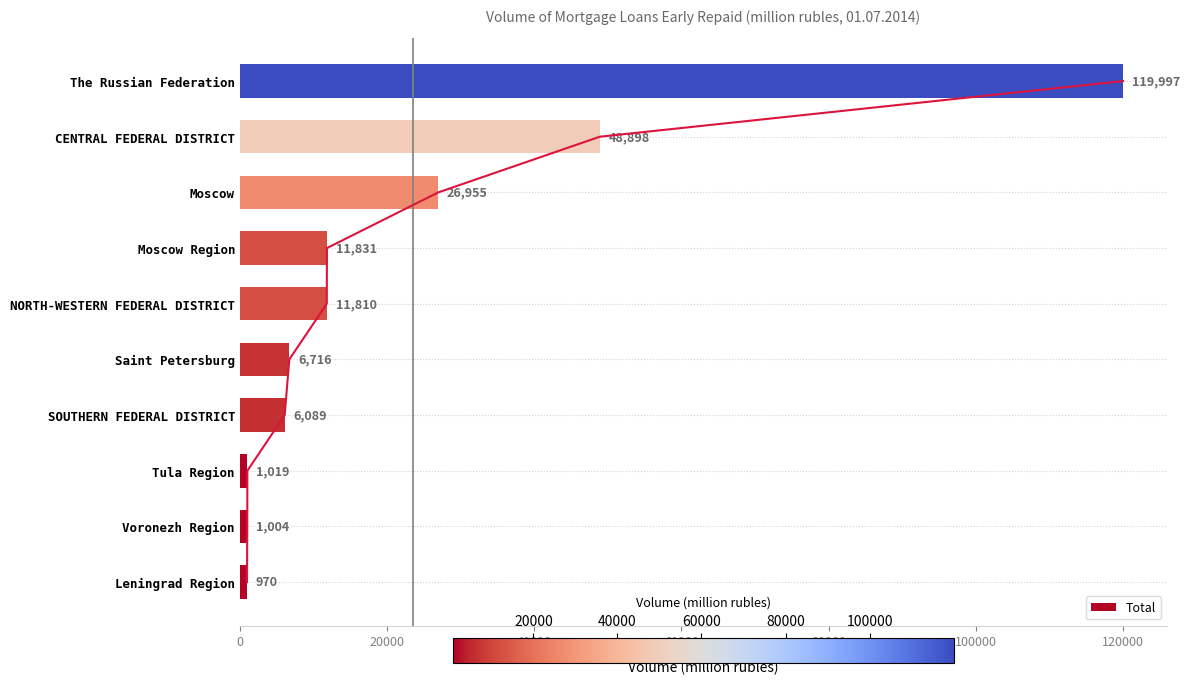

The Total series shows 1004 at Voronezh Region. True or false?

True